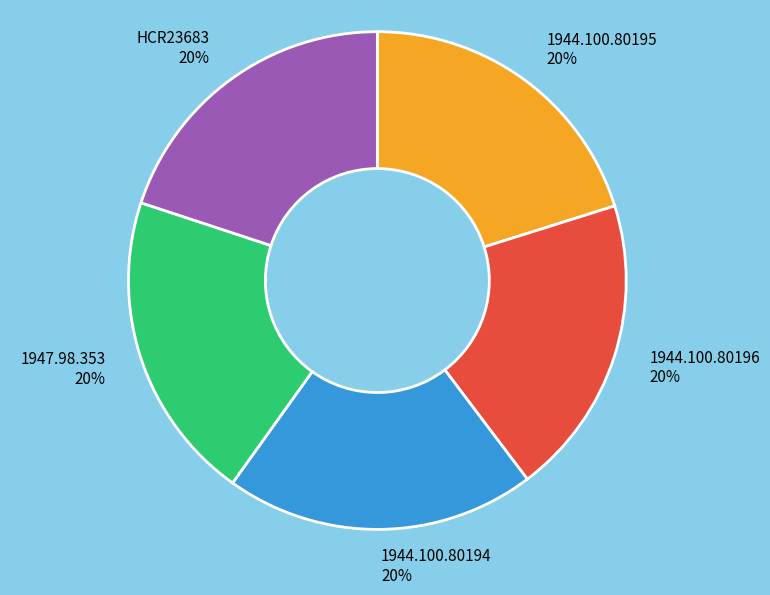

The 1944.100.80195 slice represents 20% of the pie. True or false?

True